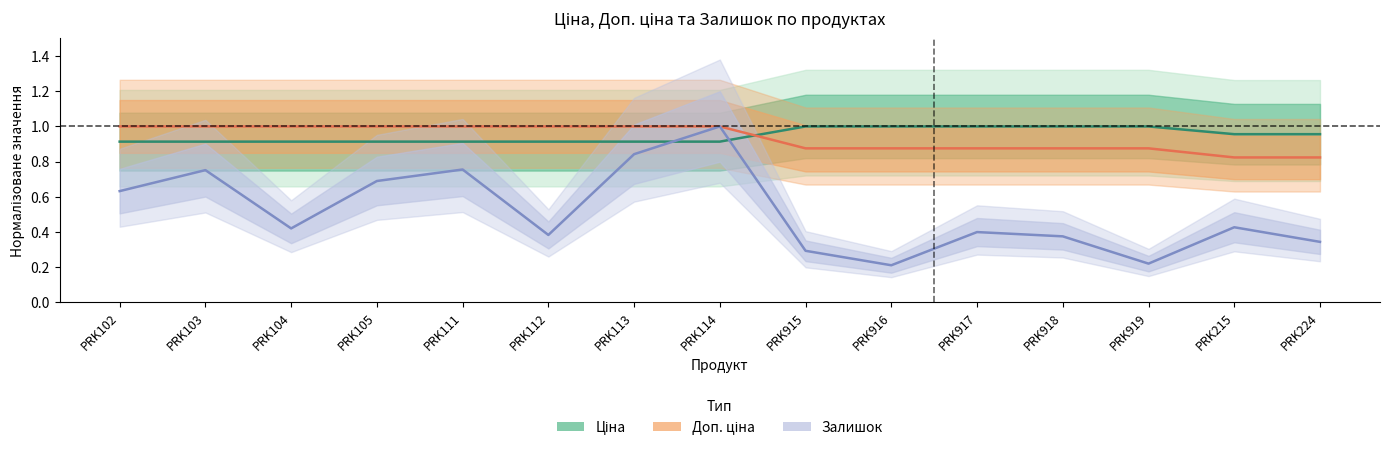

Which series ends up on top after the final intersection of Ціна and Доп. ціна?

Ціна